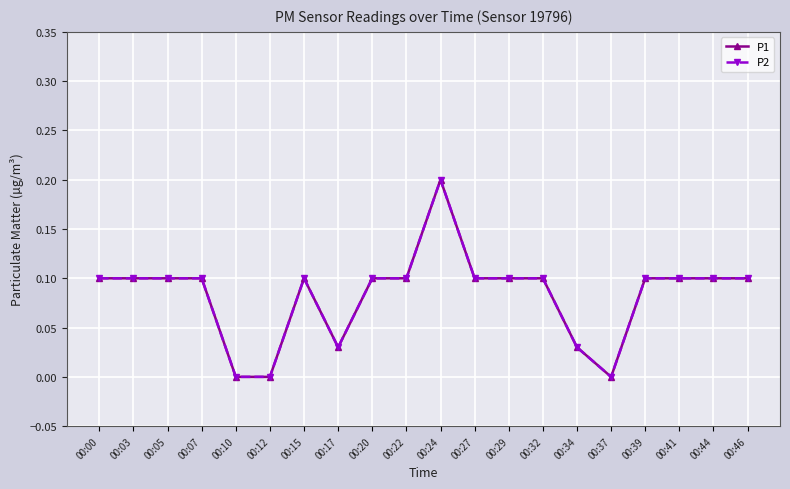

Does the chart have visible grid lines?

Yes